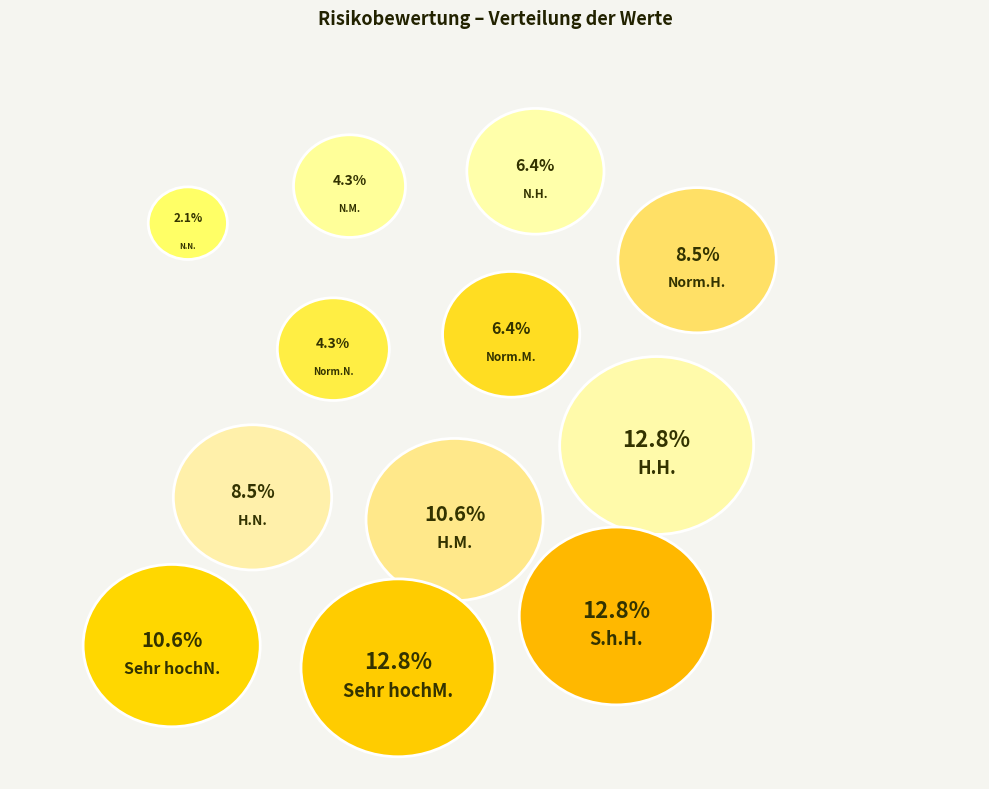

Is there any slice that represents more than half of the pie?

No